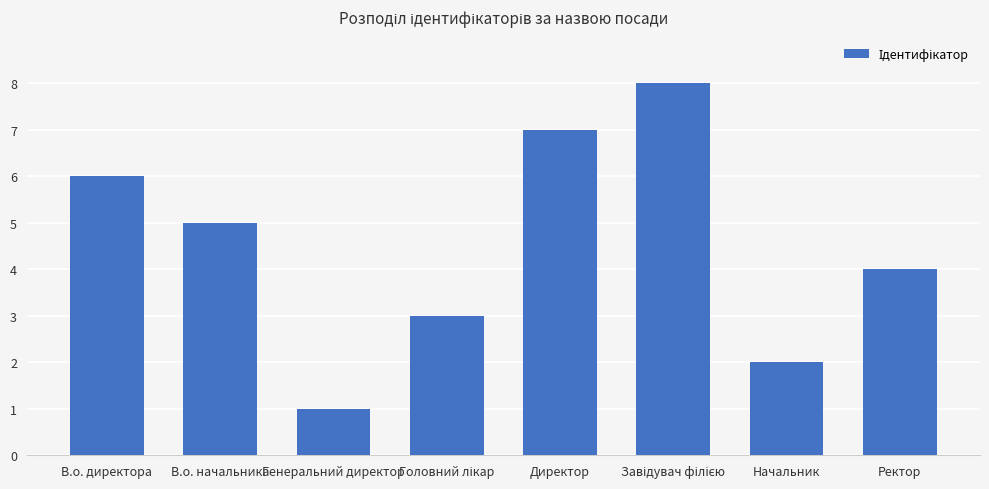

Reading right to left, list all the values displayed in this chart.

4	2	8	7	3	1	5	6